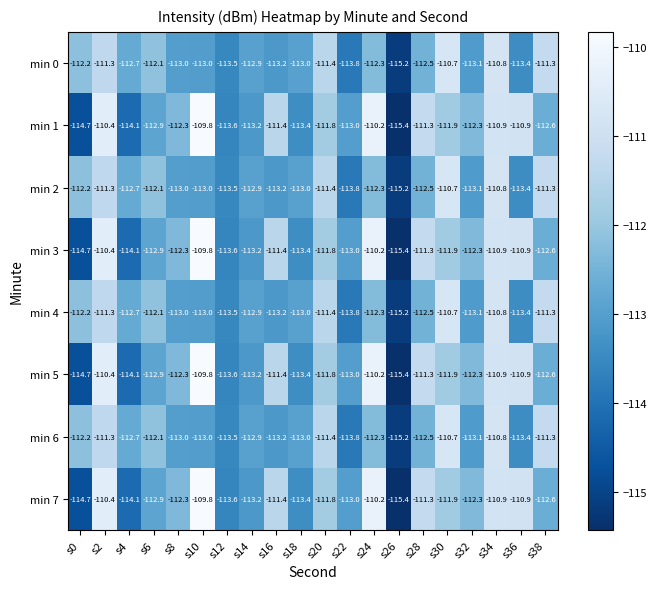

Which series changed the most between s0 and s22?

min 1